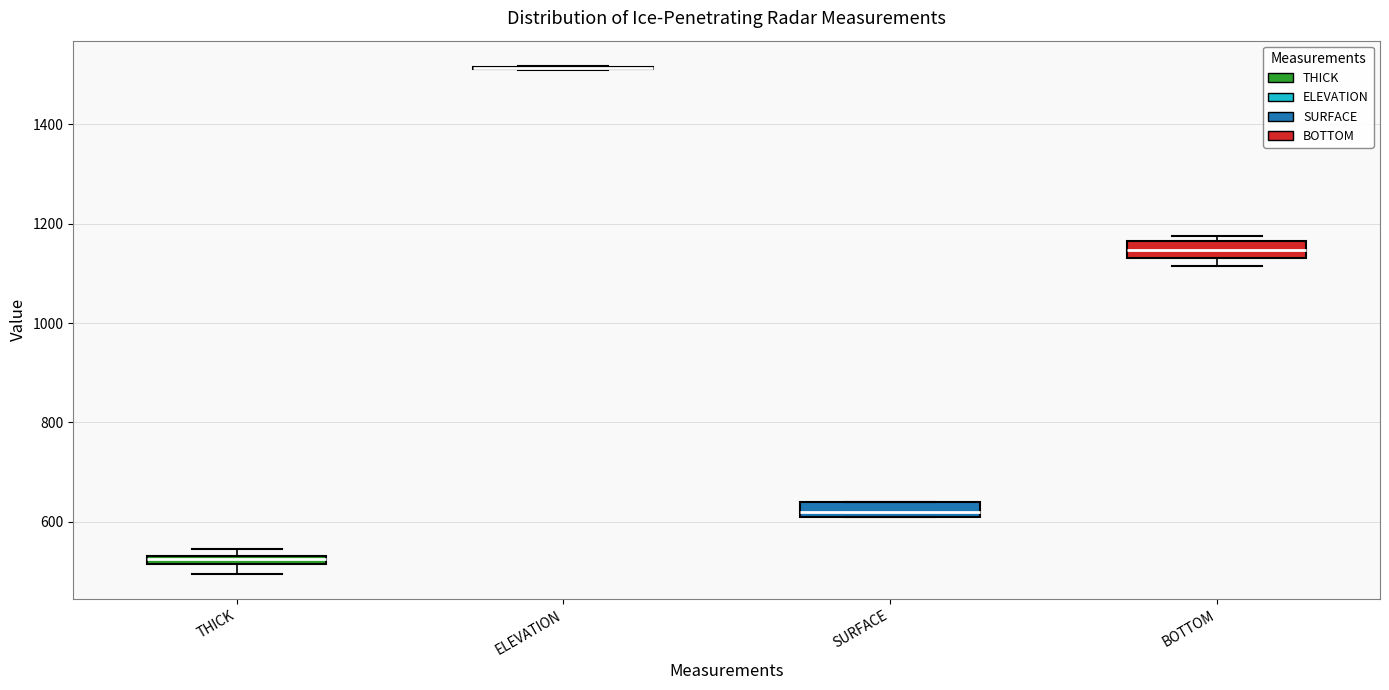

Where is the upper edge of the box for THICK on the y-axis? The values are not printed on the chart, so give them approximately, as read against the axis.

540